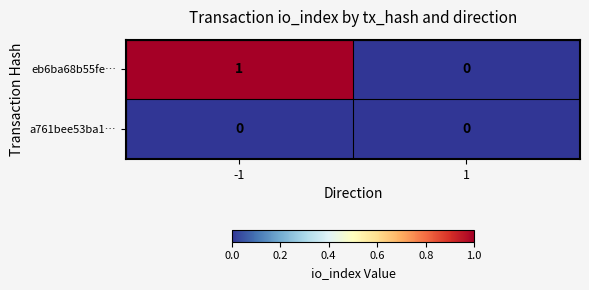

Reading right to left, extract all data points from this chart.

eb6ba68b55fe…: 0	1
a761bee53ba1…: 0	0